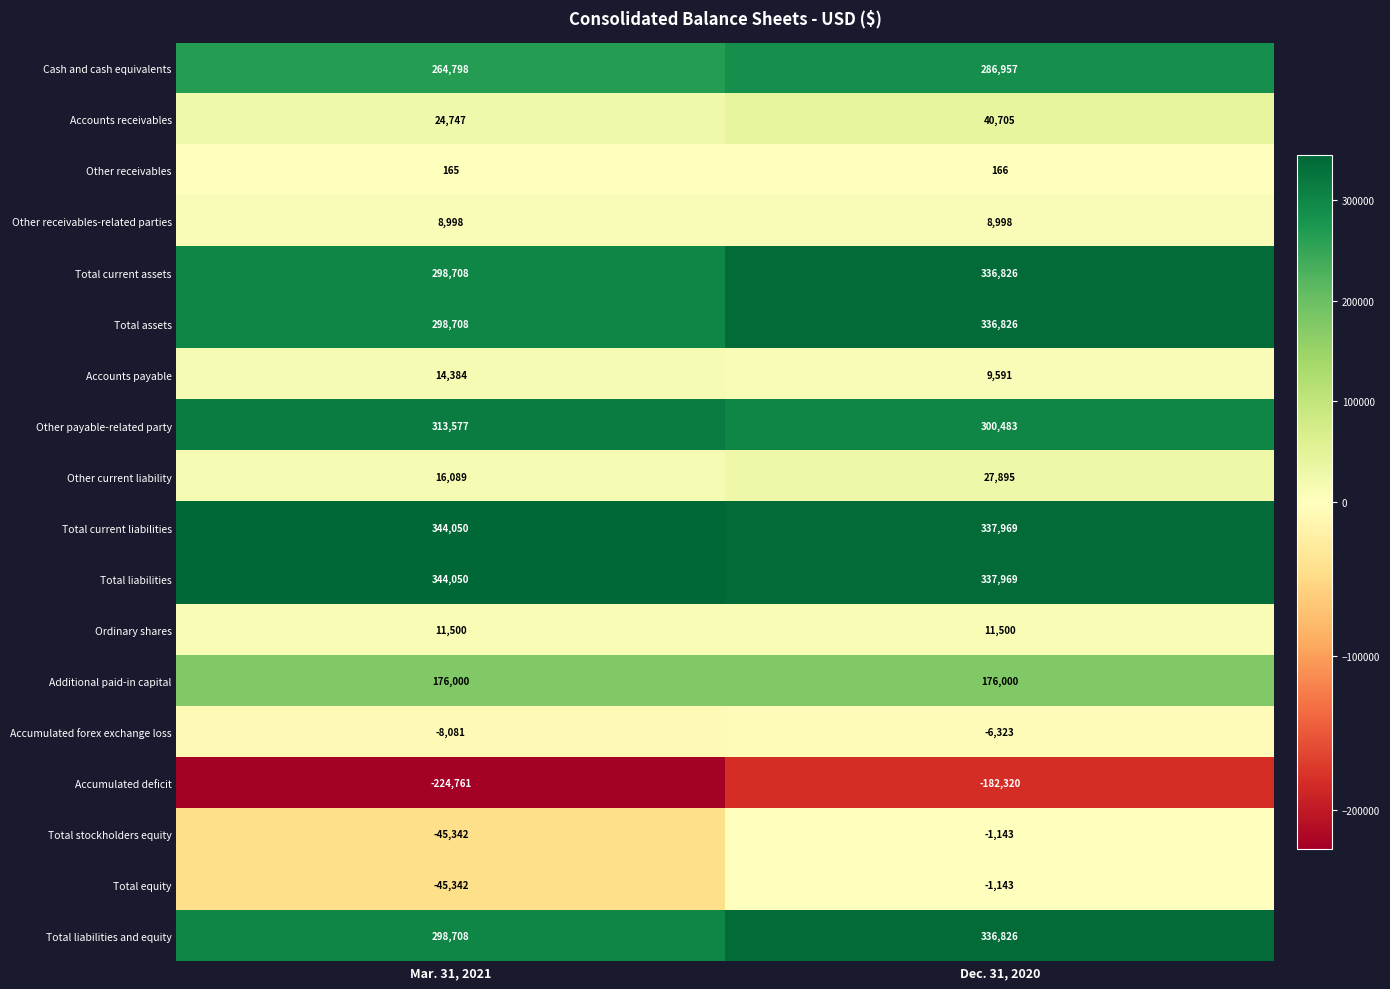

The Cash and cash equivalents series shows 286957 at Dec. 31, 2020. True or false?

True